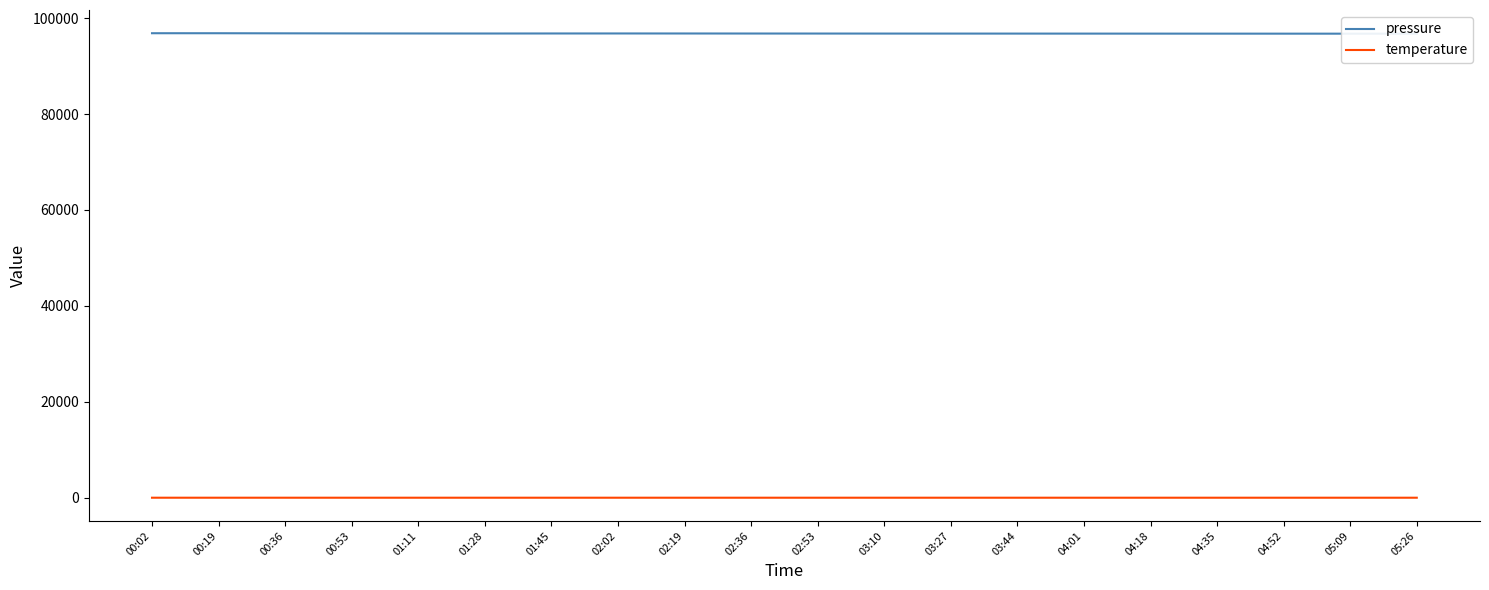

Reading right to left, transcribe all the data shown in this chart.

pressure: 05:26=96745.3	05:09=96748.8	04:52=96752.2	04:35=96755.6	04:18=96759.0	04:01=96762.4	03:44=96765.9	03:27=96768.3	03:10=96771.1	02:53=96775.6	02:36=96780.2	02:19=96788.4	02:02=96793.6	01:45=96790.7	01:28=96782.6	01:11=96790.0	00:53=96801.7	00:36=96819.8	00:19=96841.0	00:02=96842.6
temperature: 05:26=11.3	05:09=11.4	04:52=11.4	04:35=11.4	04:18=11.4	04:01=11.4	03:44=11.5	03:27=11.5	03:10=11.5	02:53=11.5	02:36=11.6	02:19=11.6	02:02=11.6	01:45=11.6	01:28=11.6	01:11=11.7	00:53=11.6	00:36=11.7	00:19=11.9	00:02=12.1